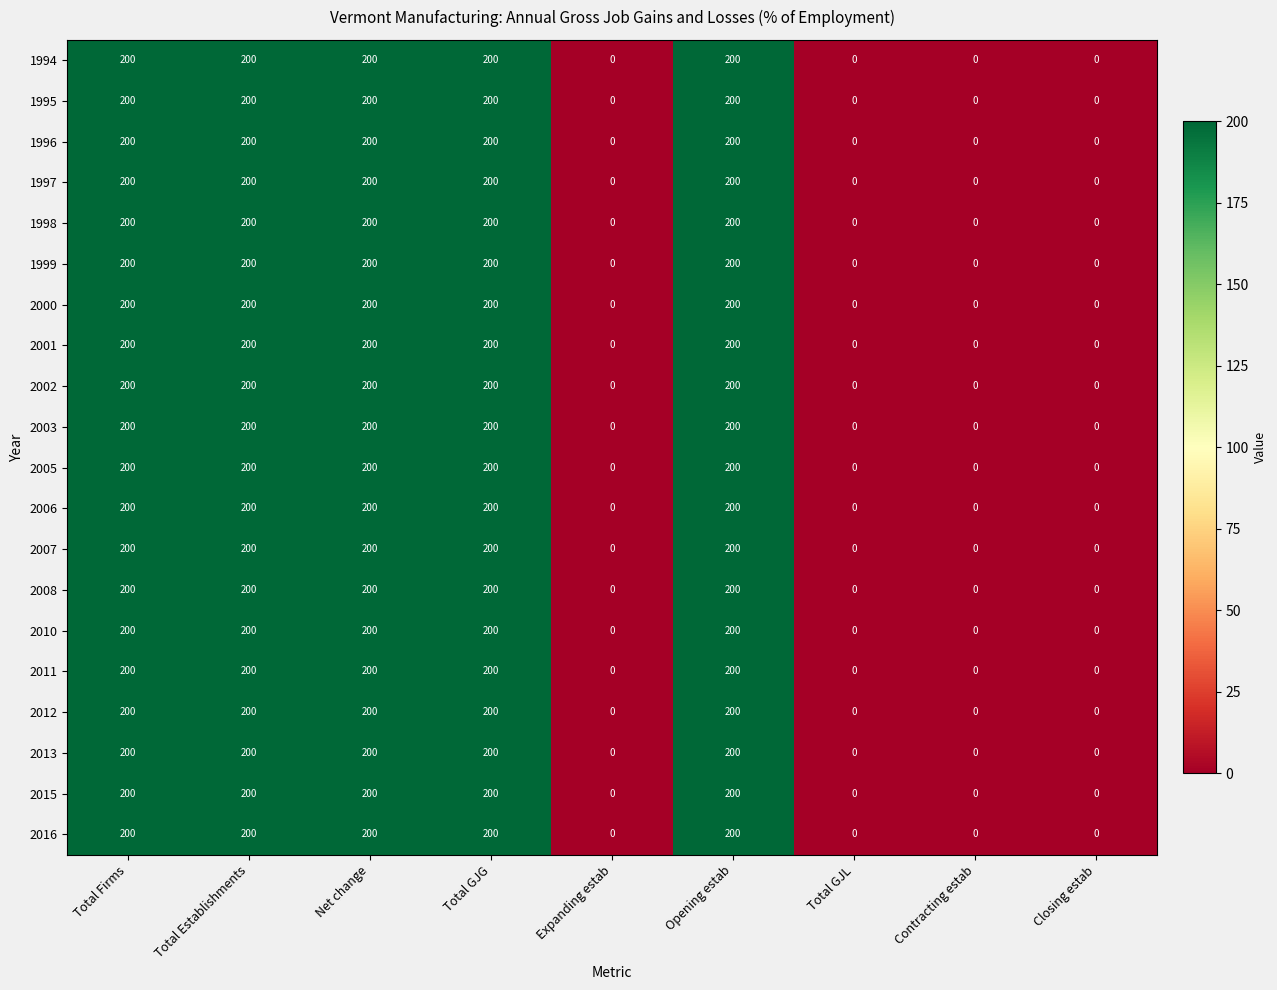

At how many categories does at least one series exceed 127?

5